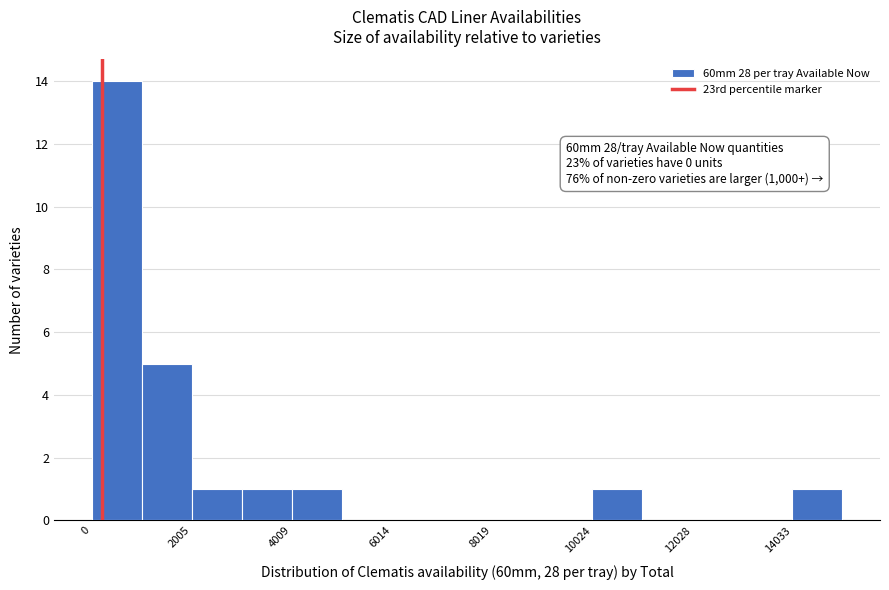

Around what value on the x-axis is the tallest bar? Give the approximate position of its centre, as read against the axis.

500